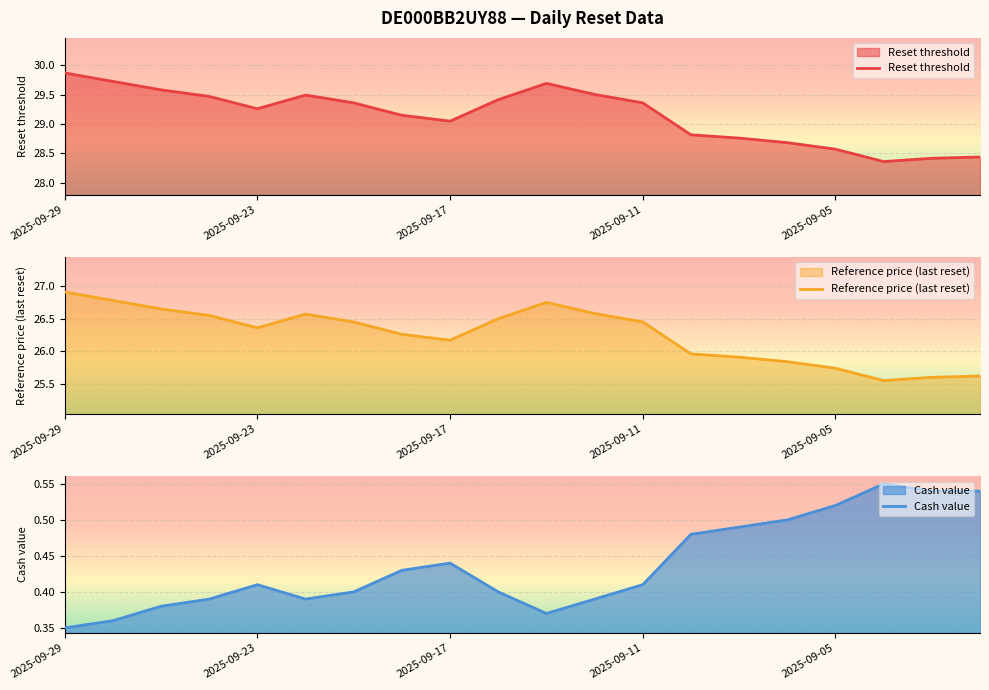

At which category does Cash value reach its first local valley?

2025-09-22